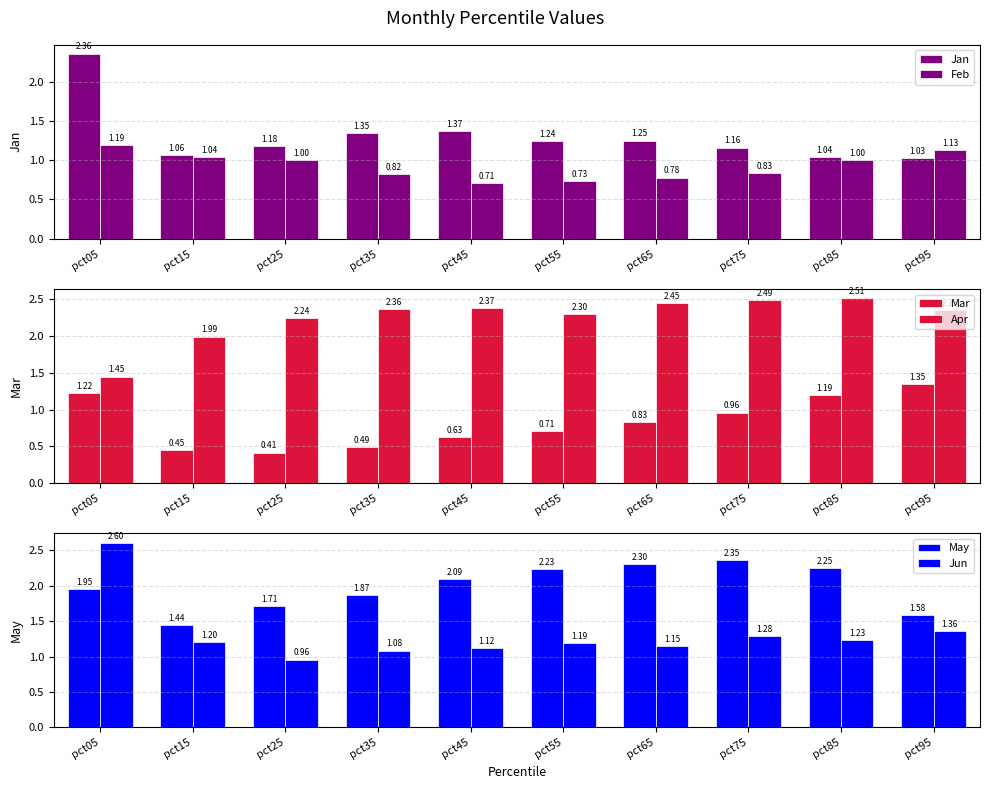

Which series has the widest spread of values?

Jun